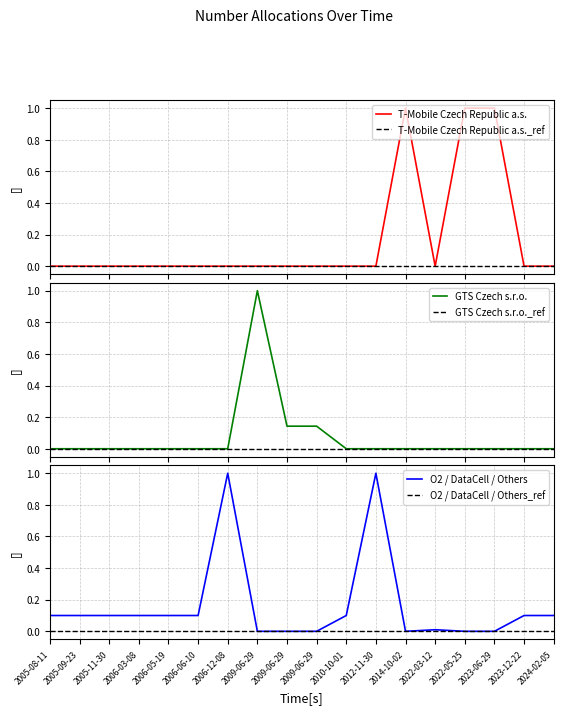

Which category has the highest value in the O2 / DataCell / Others_ref series?

2005-08-11